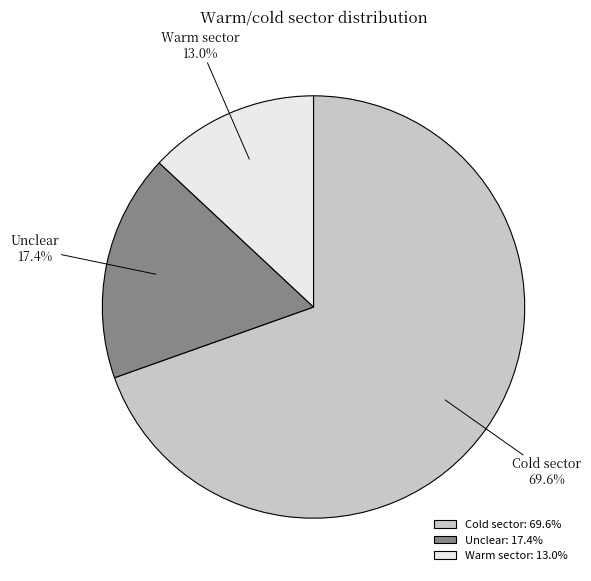

How many slices are in this pie chart?

3